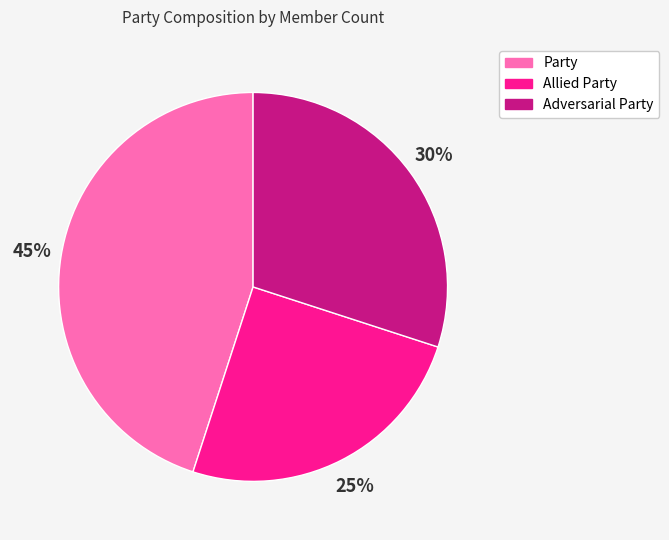

What percentage is the Allied Party slice, to the nearest percent?

25%